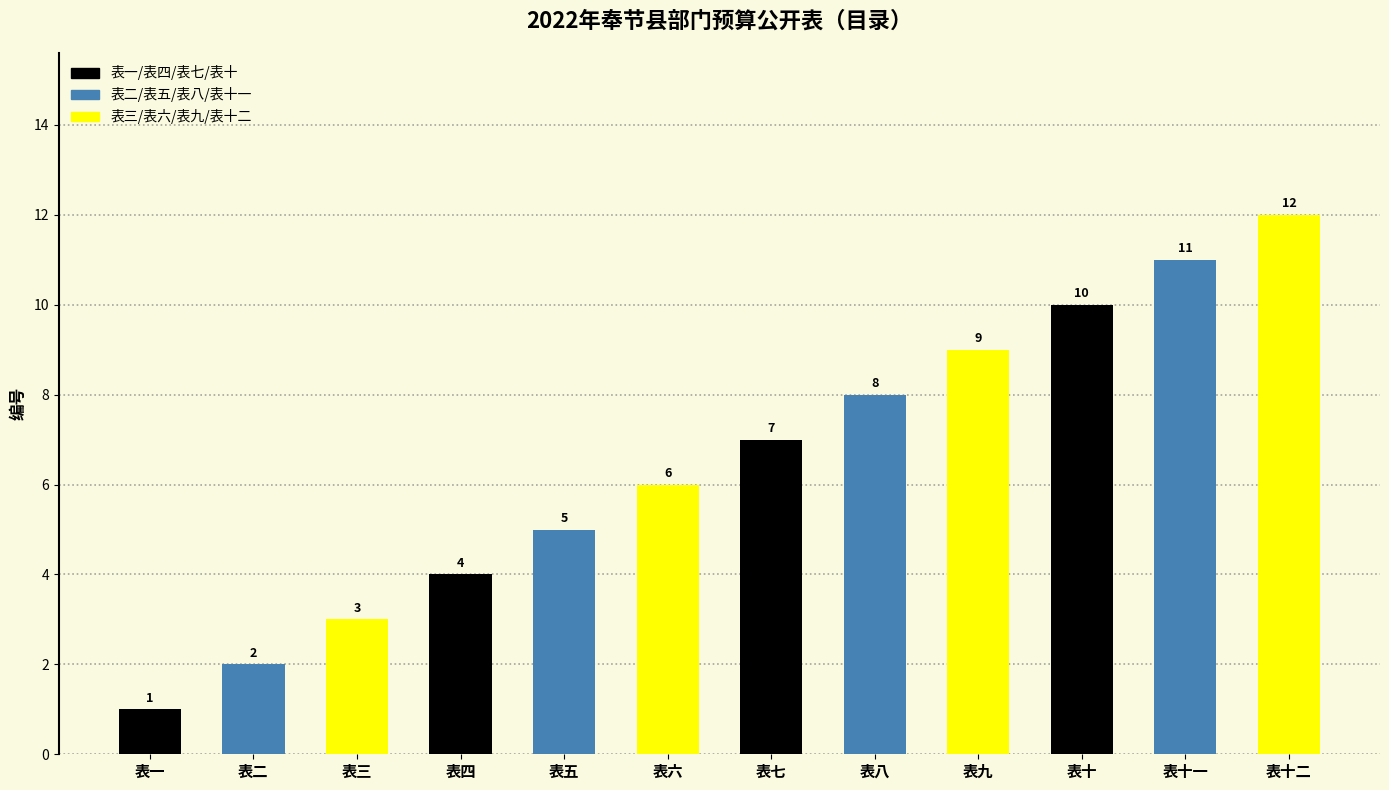

What is the sum of all values?

78